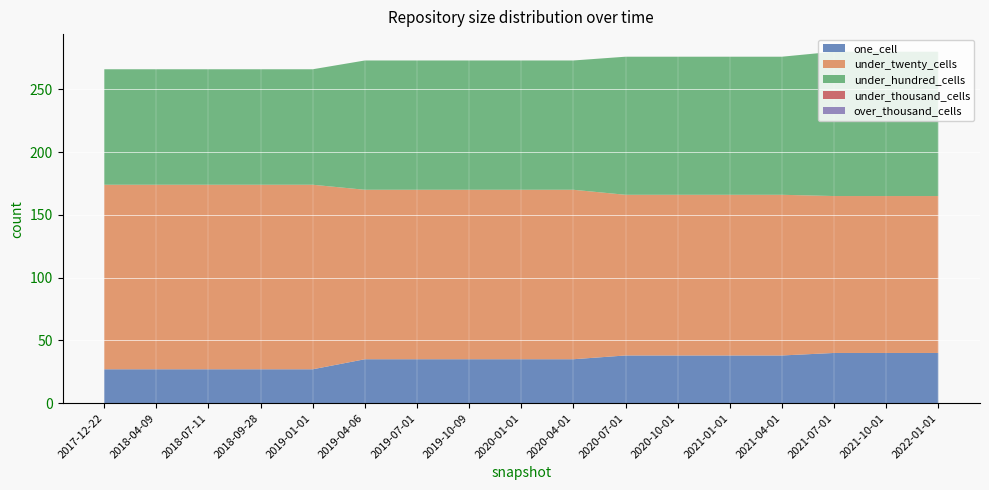

Reading left to right, extract all data points from this chart.

one_cell: 2017-12-22=27	2018-04-09=27	2018-07-11=27	2018-09-28=27	2019-01-01=27	2019-04-06=35	2019-07-01=35	2019-10-09=35	2020-01-01=35	2020-04-01=35	2020-07-01=38	2020-10-01=38	2021-01-01=38	2021-04-01=38	2021-07-01=40	2021-10-01=40	2022-01-01=40
under_twenty_cells: 2017-12-22=147	2018-04-09=147	2018-07-11=147	2018-09-28=147	2019-01-01=147	2019-04-06=135	2019-07-01=135	2019-10-09=135	2020-01-01=135	2020-04-01=135	2020-07-01=128	2020-10-01=128	2021-01-01=128	2021-04-01=128	2021-07-01=125	2021-10-01=125	2022-01-01=125
under_hundred_cells: 2017-12-22=92	2018-04-09=92	2018-07-11=92	2018-09-28=92	2019-01-01=92	2019-04-06=103	2019-07-01=103	2019-10-09=103	2020-01-01=103	2020-04-01=103	2020-07-01=110	2020-10-01=110	2021-01-01=110	2021-04-01=110	2021-07-01=115	2021-10-01=115	2022-01-01=115
under_thousand_cells: 2017-12-22=0	2018-04-09=0	2018-07-11=0	2018-09-28=0	2019-01-01=0	2019-04-06=0	2019-07-01=0	2019-10-09=0	2020-01-01=0	2020-04-01=0	2020-07-01=0	2020-10-01=0	2021-01-01=0	2021-04-01=0	2021-07-01=0	2021-10-01=0	2022-01-01=0
over_thousand_cells: 2017-12-22=0	2018-04-09=0	2018-07-11=0	2018-09-28=0	2019-01-01=0	2019-04-06=0	2019-07-01=0	2019-10-09=0	2020-01-01=0	2020-04-01=0	2020-07-01=0	2020-10-01=0	2021-01-01=0	2021-04-01=0	2021-07-01=0	2021-10-01=0	2022-01-01=0